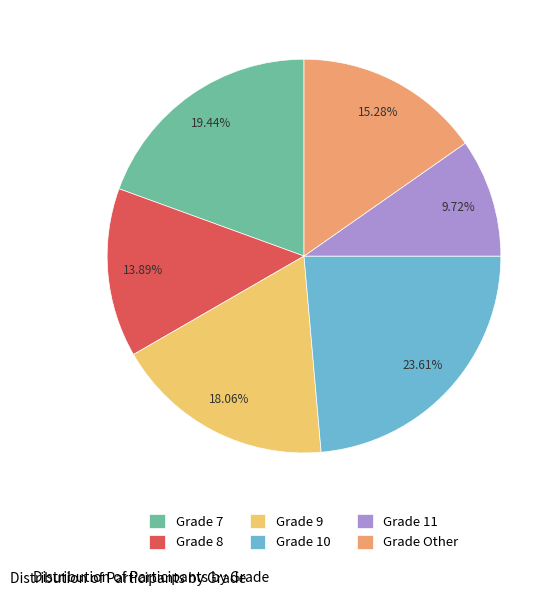

To the nearest percent, what is the difference between the largest and smallest slice percentages?

14%